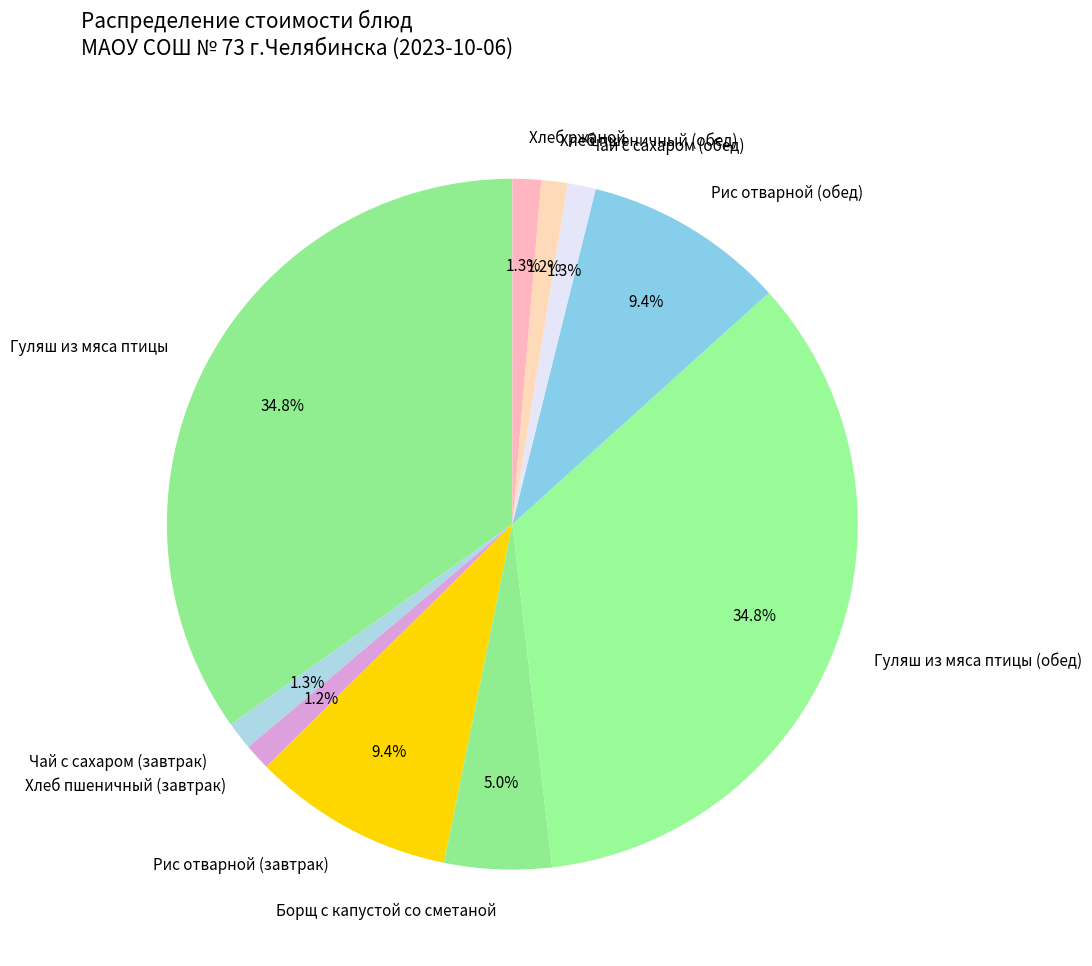

Is it true that Рис отварной (обед) is 22% of the pie?

False